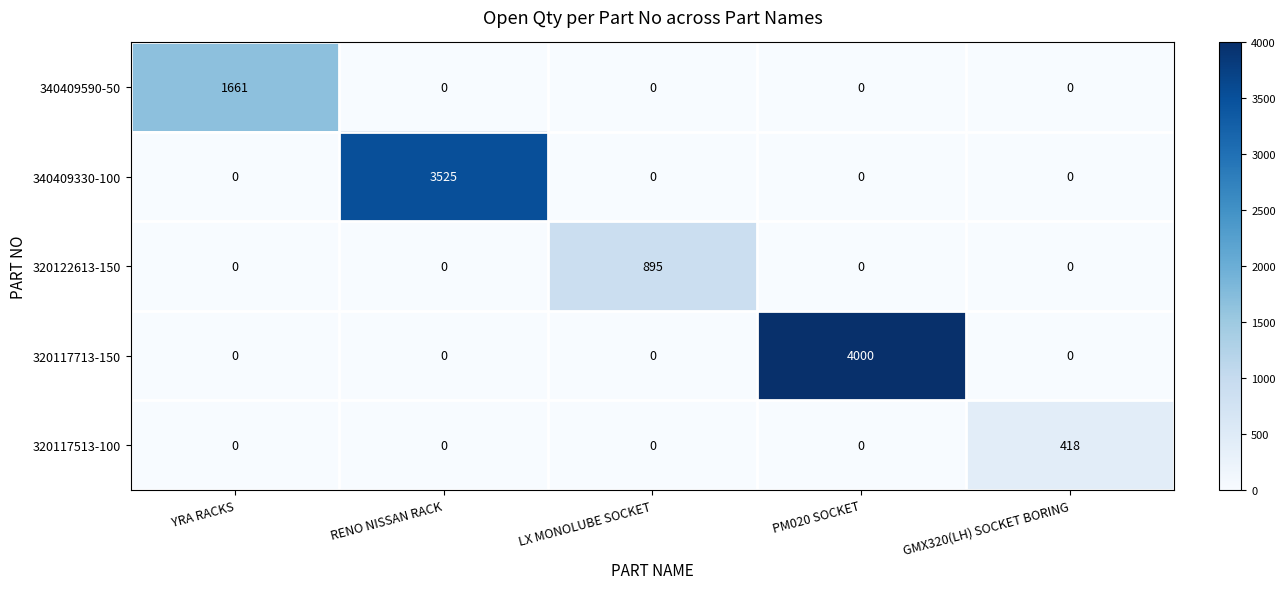

The 320117513-100 series shows 748 at GMX320(LH) SOCKET BORING. True or false?

False